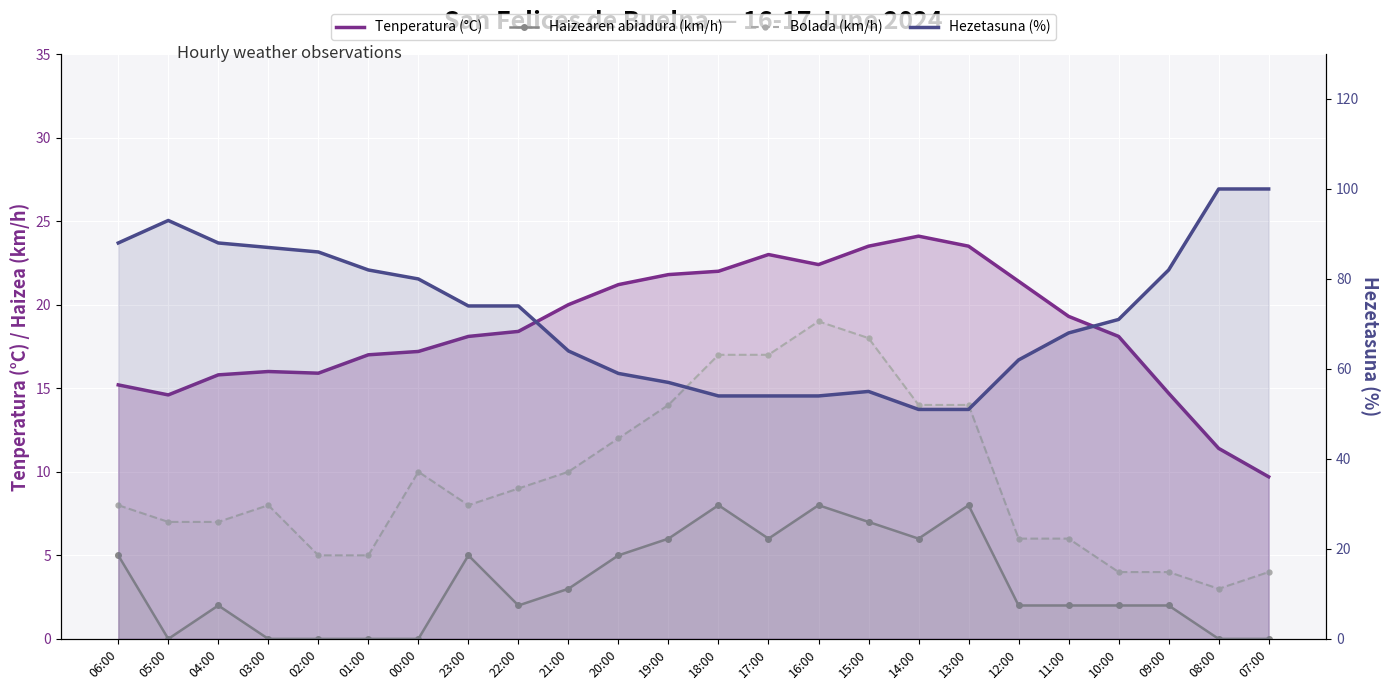

What is the average value of the Haizearen abiadura (km/h) series?

3.3